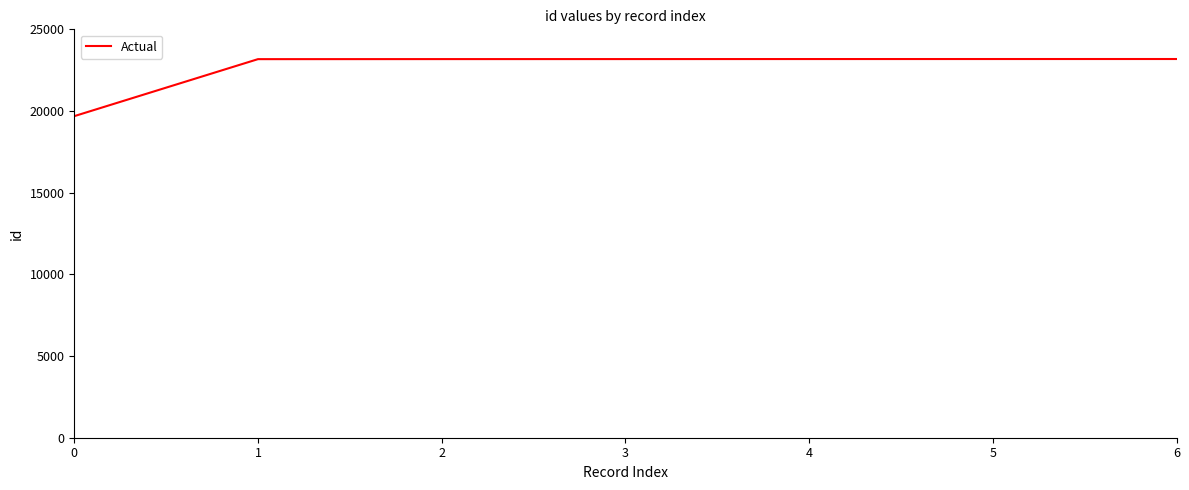

What is the minimum value shown in the chart?

19686